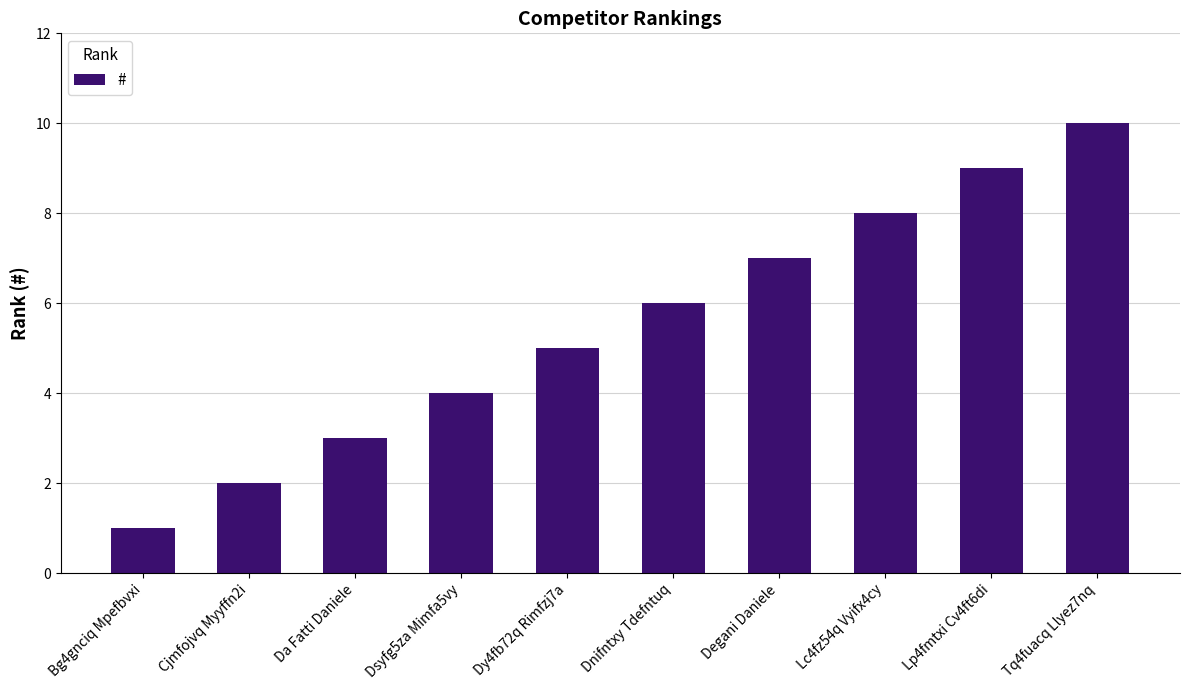

At which category does the chart reach its peak across all series?

Tq4fuacq Llyez7nq